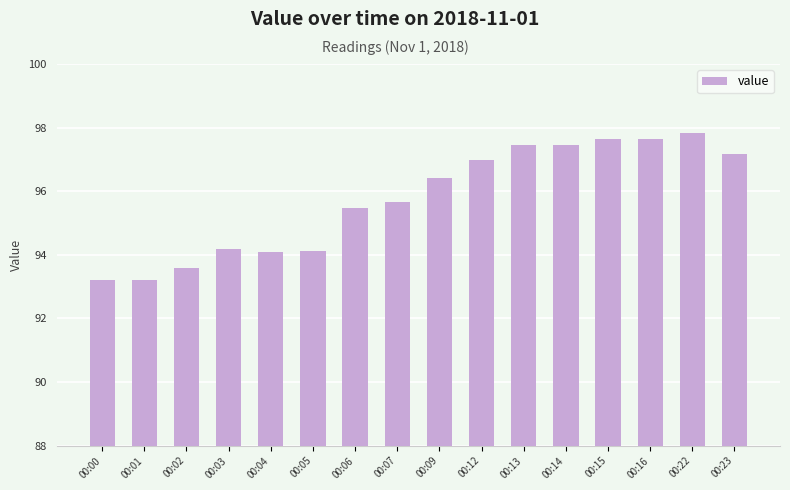

Does the chart contain any negative values?

No